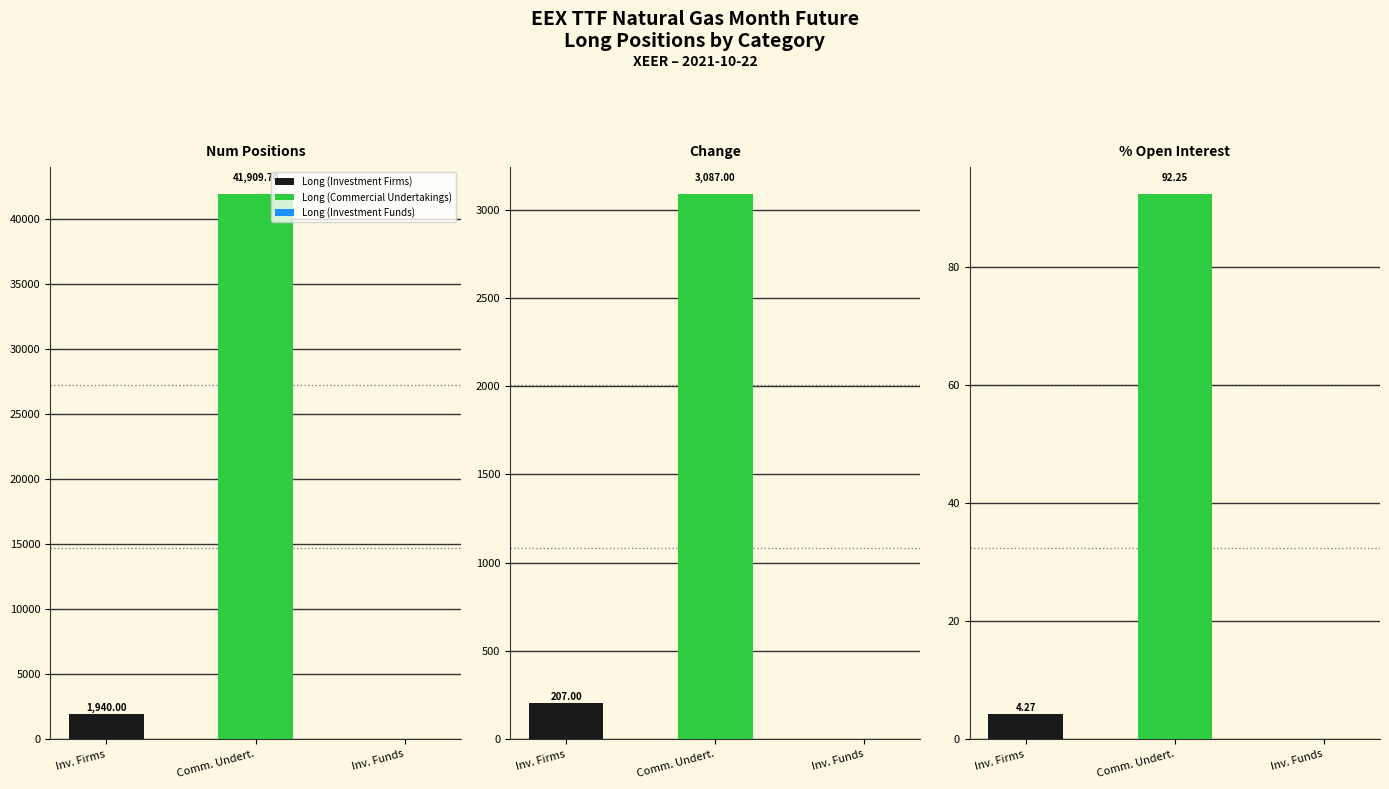

Reading right to left, transcribe all the data shown in this chart.

Long (Investment Firms): Percentage of total open interest=4.3	Change since previous report=207.0	Number of positions (LOTS)=1940.0
Long (Commercial Undertakings): Percentage of total open interest=92.2	Change since previous report=3087.0	Number of positions (LOTS)=41909.7
Long (Investment Funds): Percentage of total open interest=0.0	Change since previous report=0.0	Number of positions (LOTS)=0.0